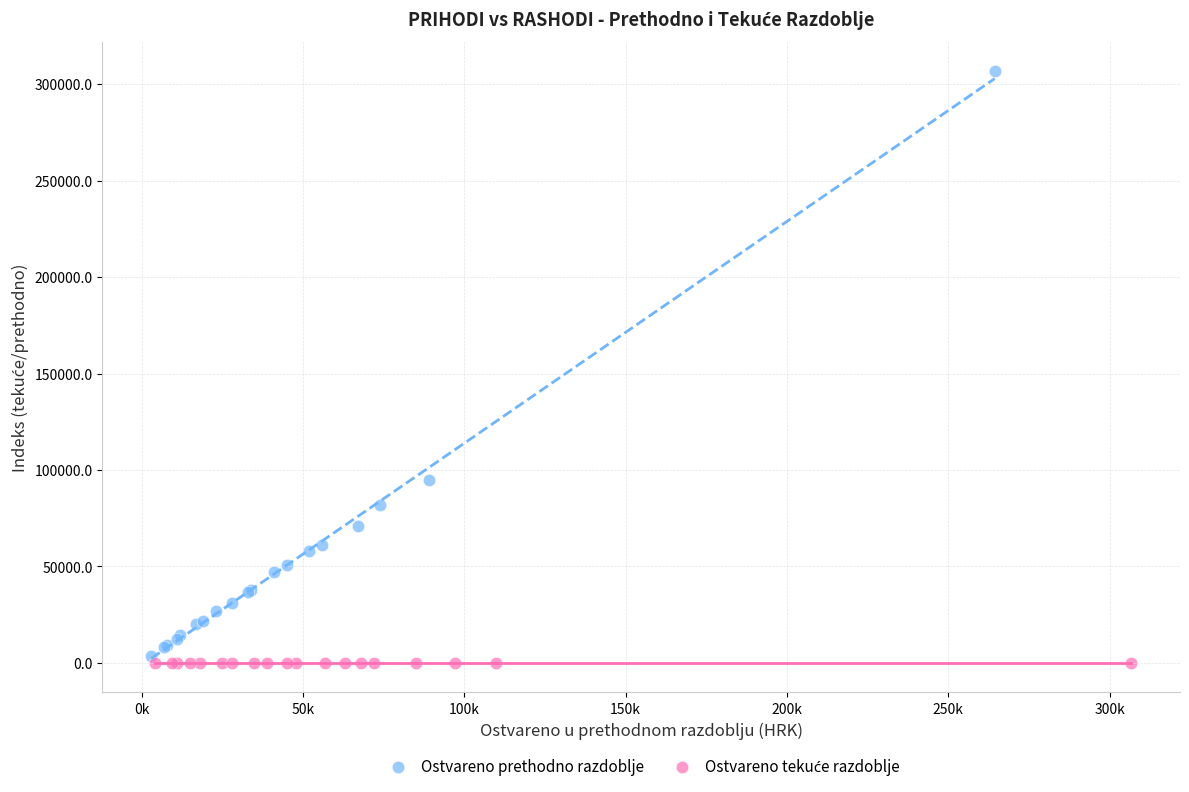

Which series has the largest Y range (max minus min)?

Ostvareno prethodno razdoblje